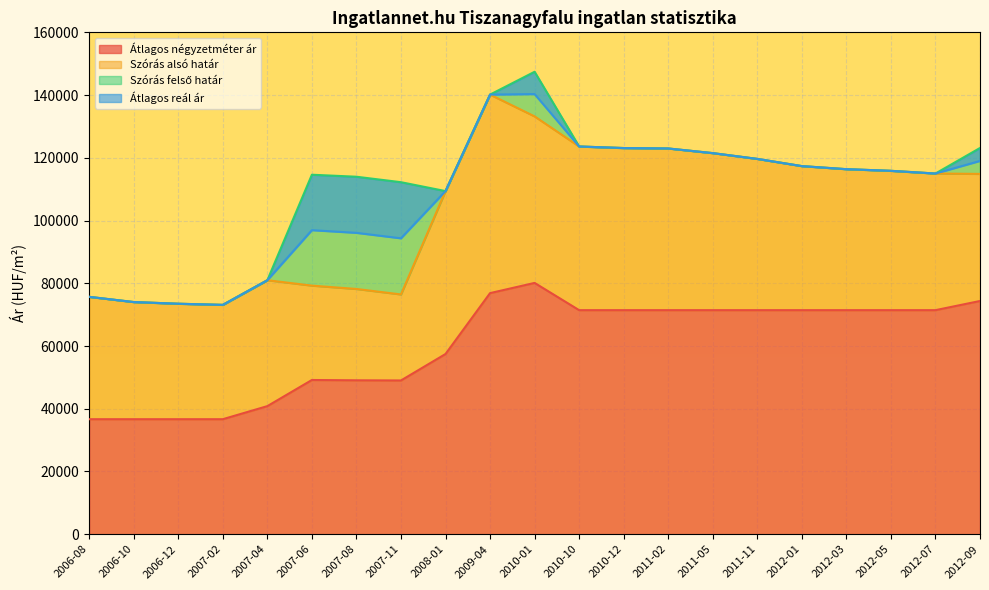

What position from the left is 2007-06?

6